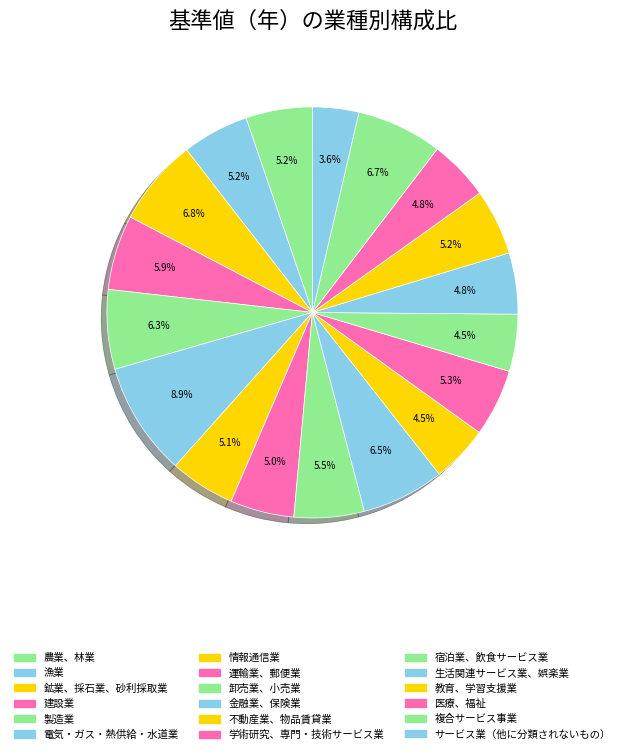

Which slice is the largest?

電気・ガス・熱供給・水道業